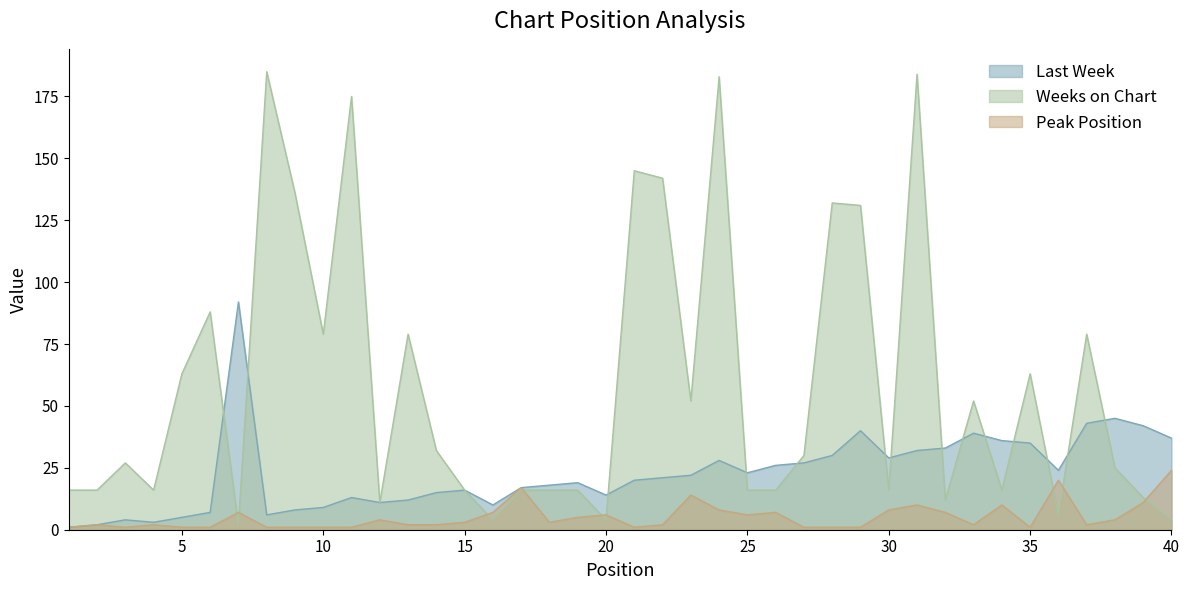

What is the sum of all Peak Position values?

208